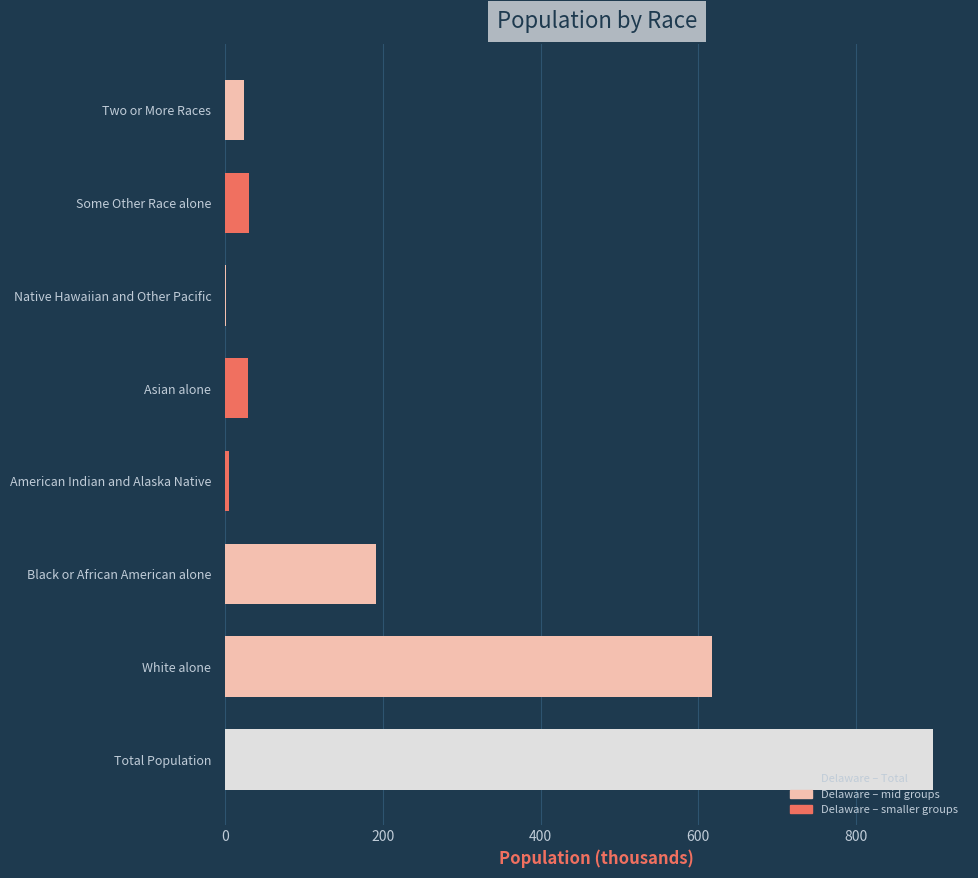

Where is the data nearest to the value 449?

White alone